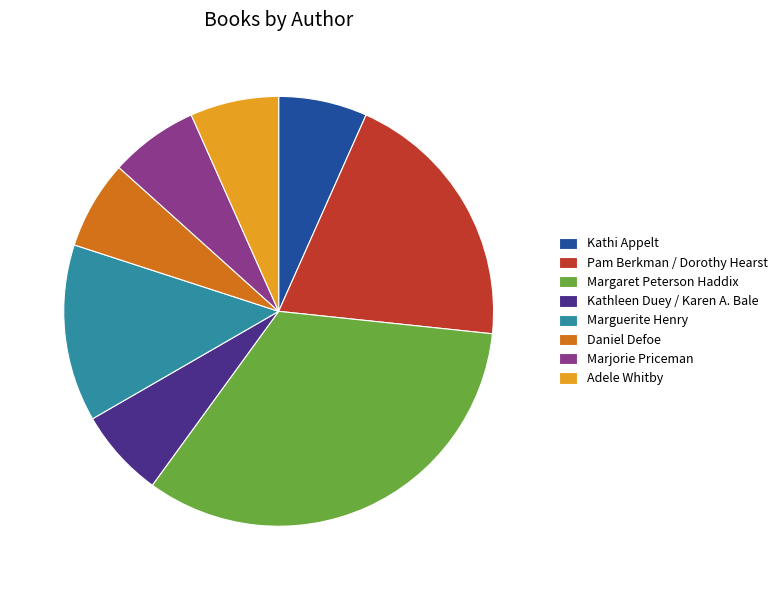

Approximately how many times larger is the value at Margaret Peterson Haddix compared to Adele Whitby?

5.0